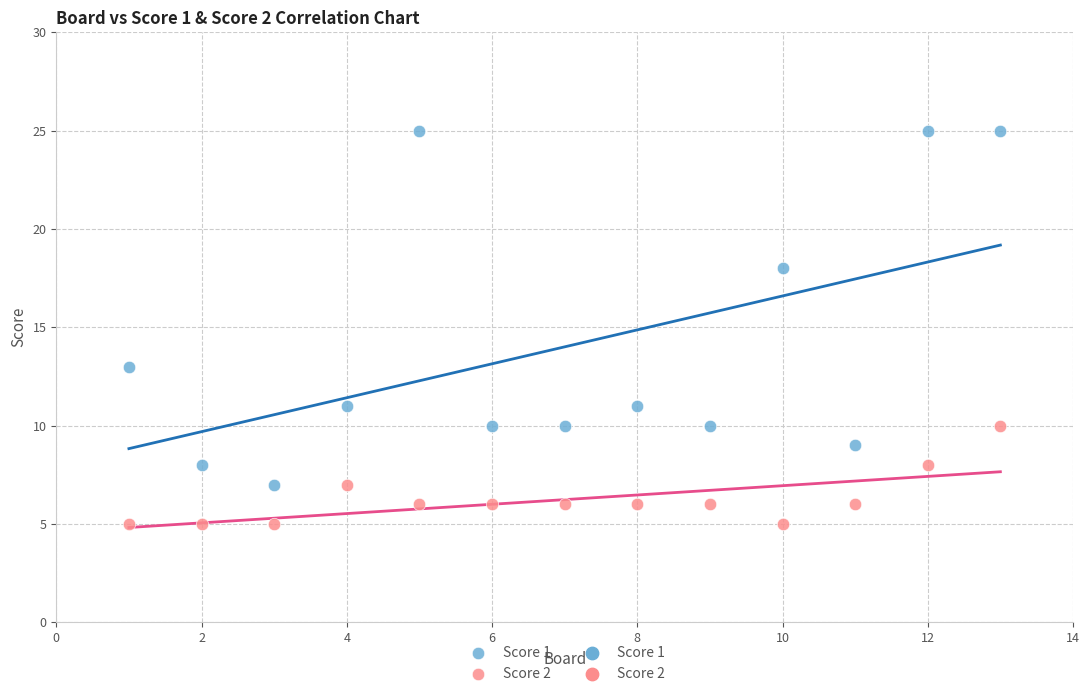

Which series contains the highest Y value?

Score 1